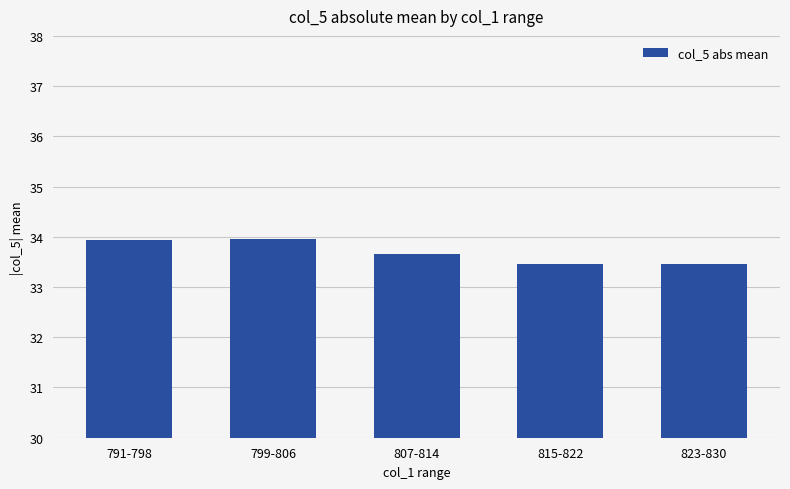

What is the minimum value shown in the chart?

33.5